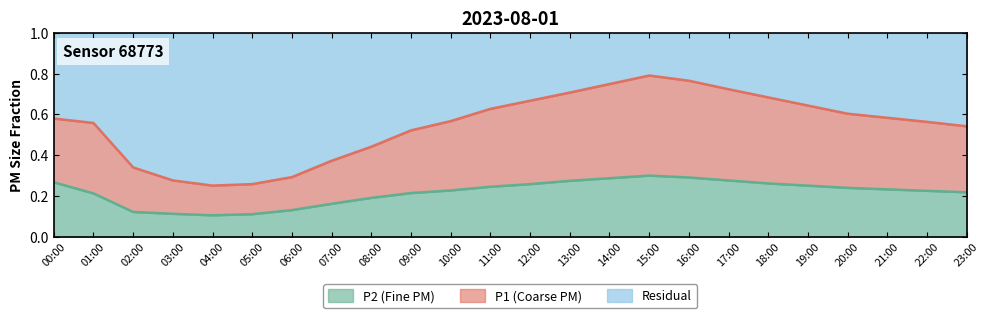

What is the difference between the second highest and second lowest values in the P2 series?

0.2